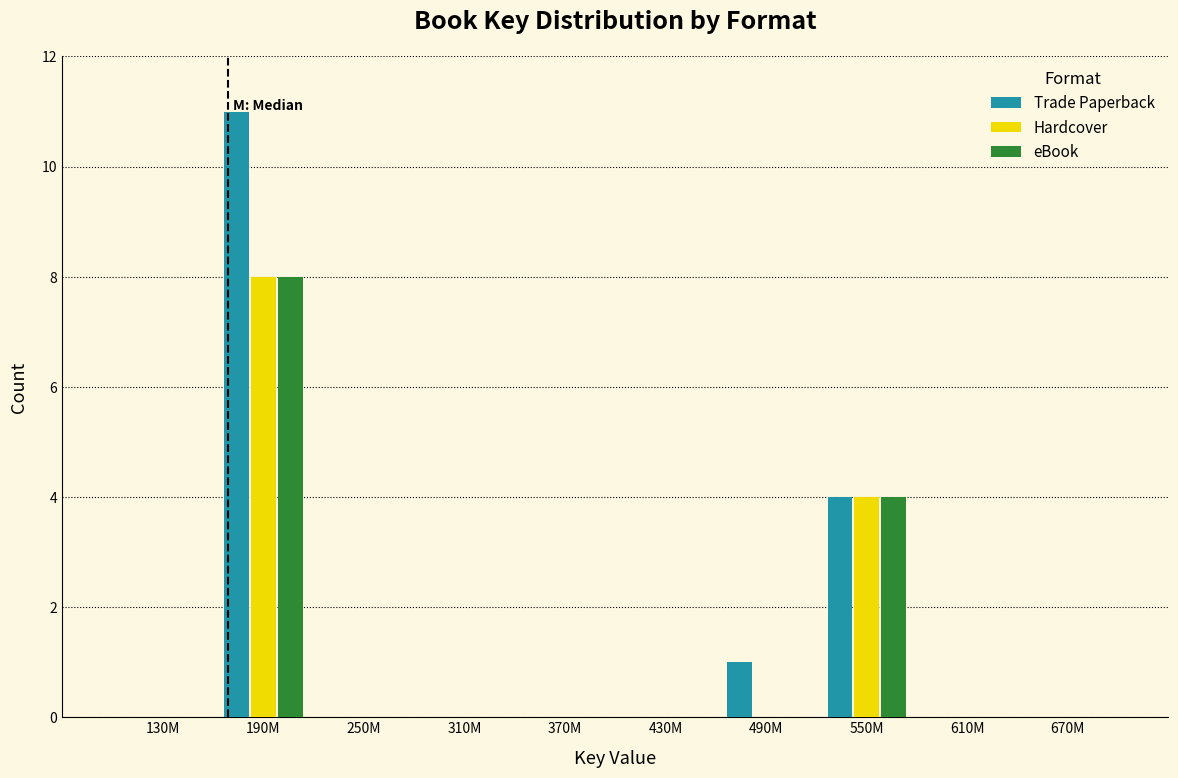

Reading right to left, transcribe all the data shown in this chart.

Trade Paperback: 670M=0	610M=0	550M=4	490M=1	430M=0	370M=0	310M=0	250M=0	190M=11	130M=0
Hardcover: 670M=0	610M=0	550M=4	490M=0	430M=0	370M=0	310M=0	250M=0	190M=8	130M=0
eBook: 670M=0	610M=0	550M=4	490M=0	430M=0	370M=0	310M=0	250M=0	190M=8	130M=0